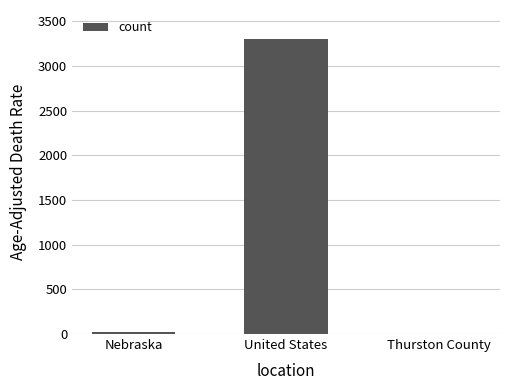

How many categories are shown in the chart?

3